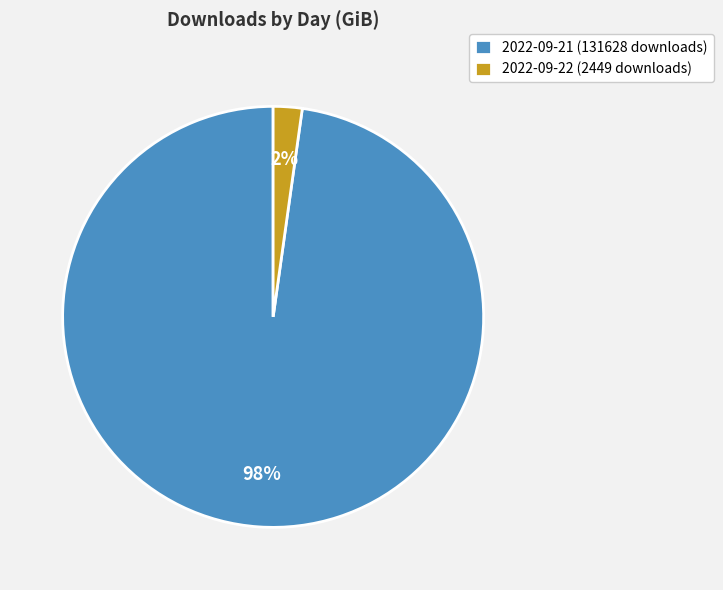

Count the number of slices in the pie.

2